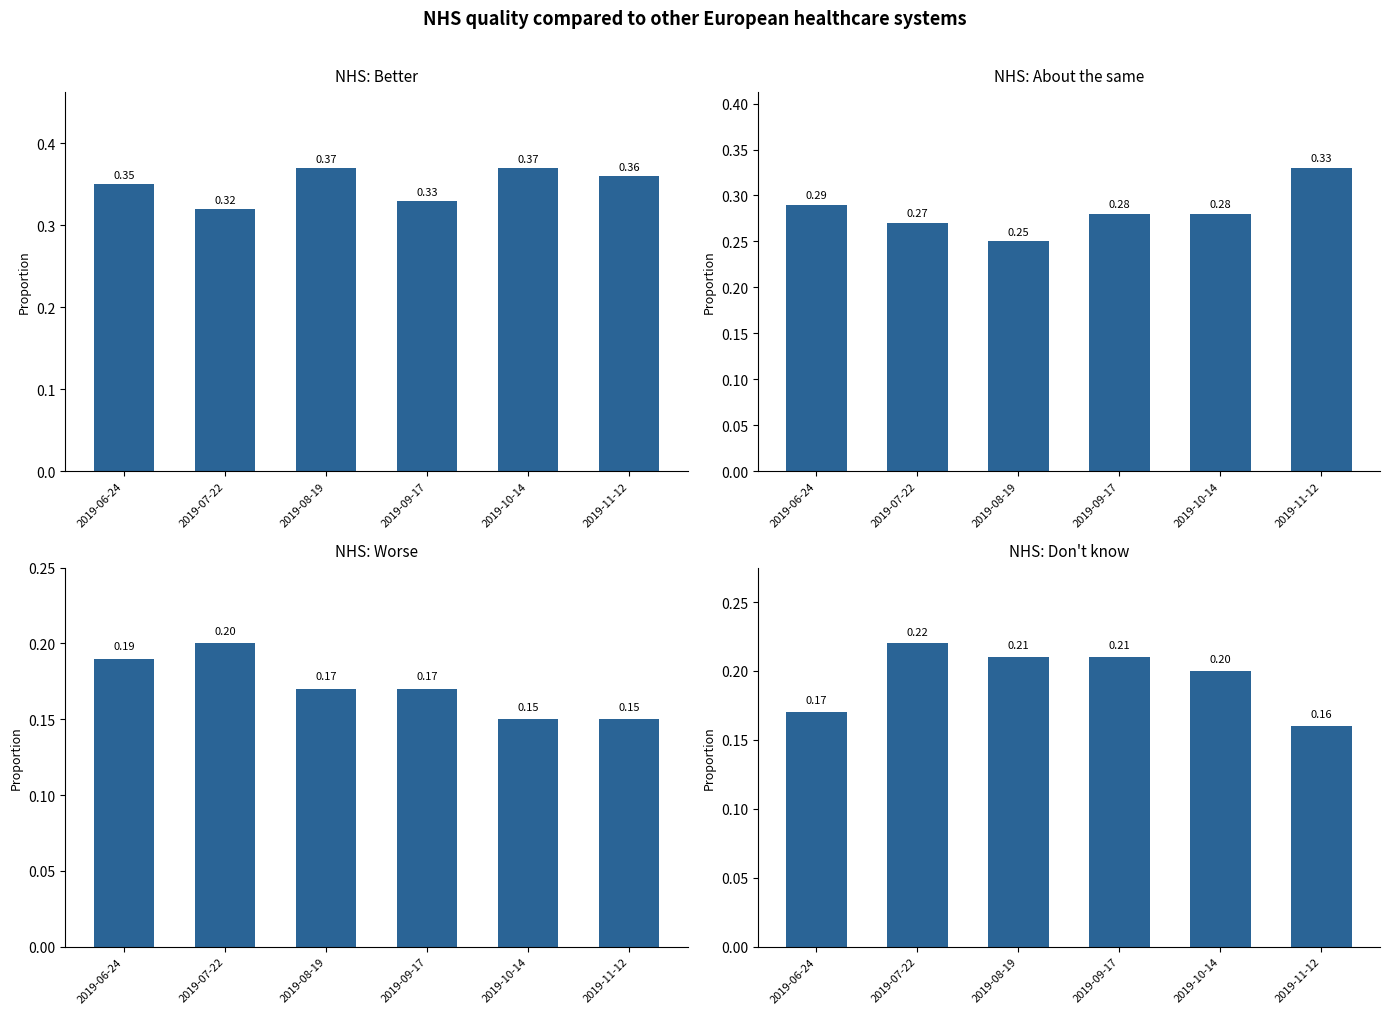

What is the sum of all About the same values?

1.7